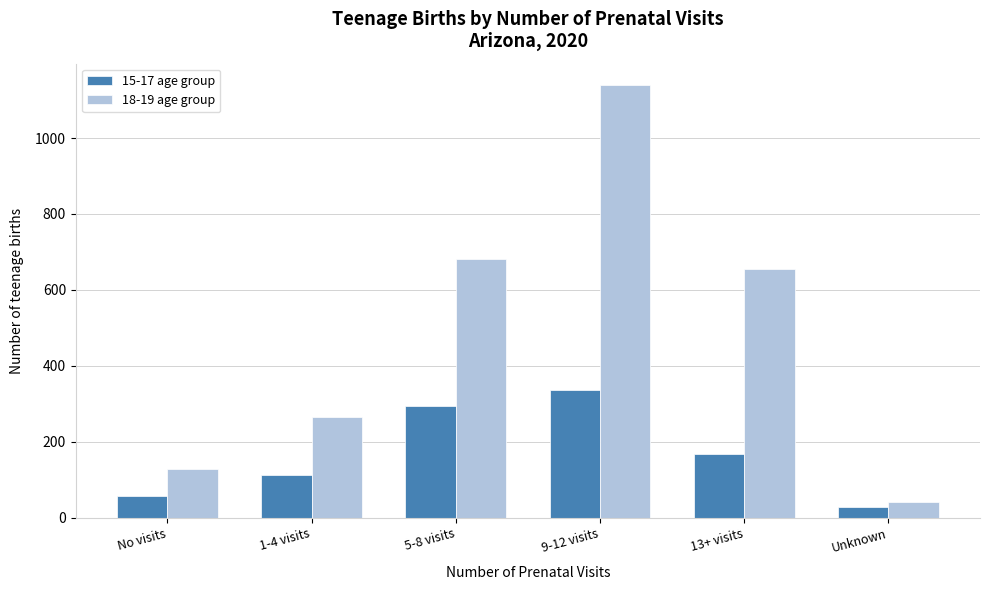

Reading left to right, extract all data points from this chart.

15-17 age group: 57	111	295	337	167	28
18-19 age group: 129	264	681	1139	656	42